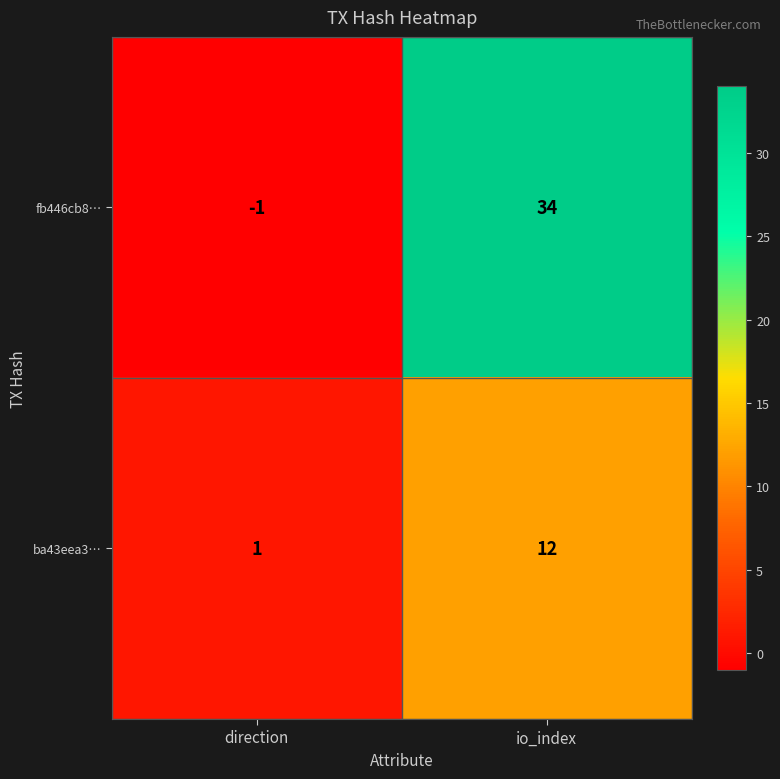

Reading right to left, transcribe all the data shown in this chart.

fb446cb8…: io_index=34	direction=-1
ba43eea3…: io_index=12	direction=1